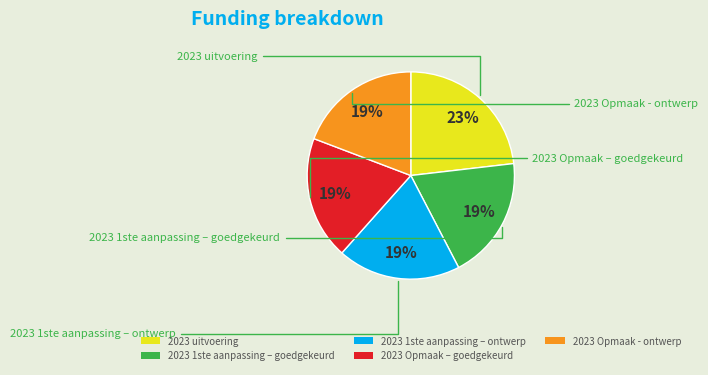

The 2023 Opmaak – goedgekeurd slice represents 33% of the pie. True or false?

False